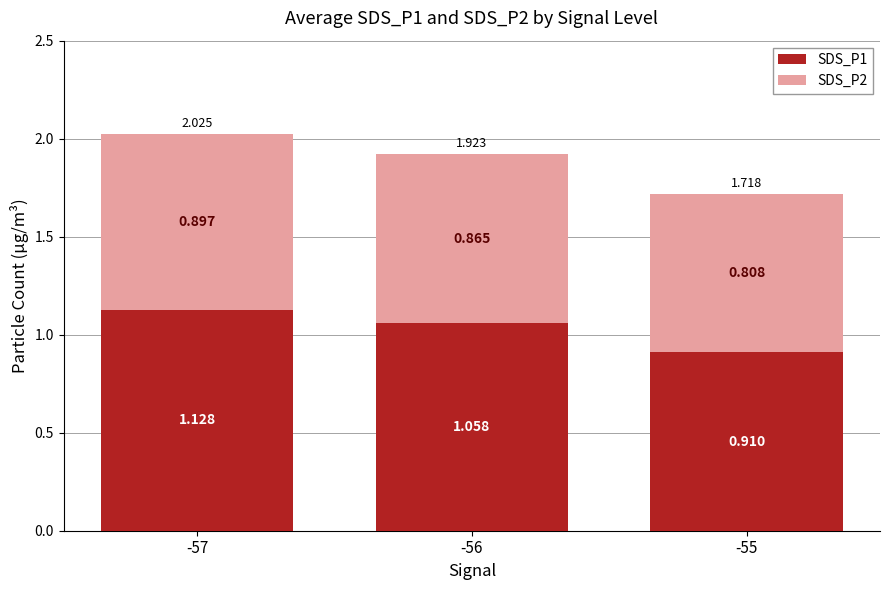

How many bars are there in total?

3